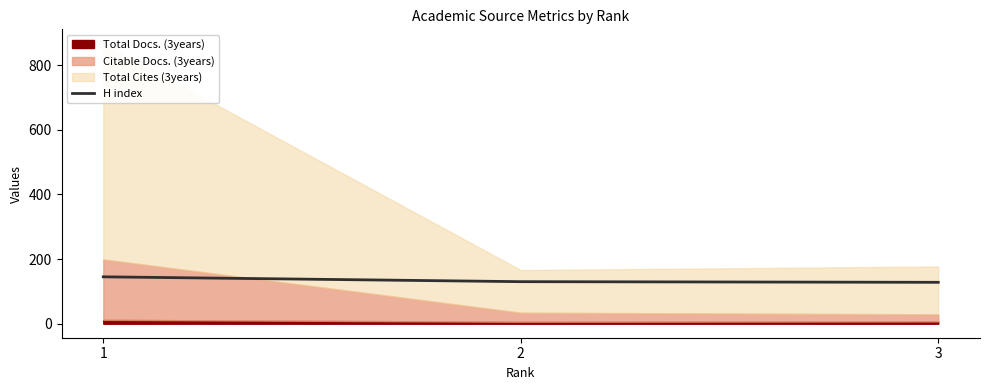

How many categories are shown in the chart?

3